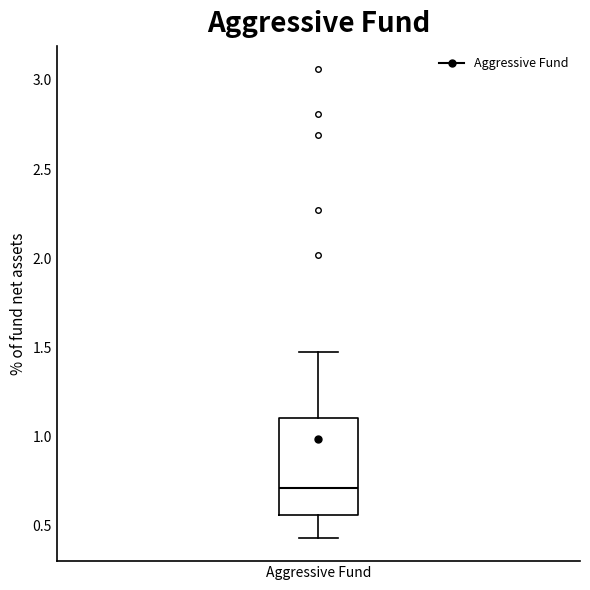

Read this box plot against the y-axis: the position of the median line, the range covered by the box, and the ends of both whiskers. The values are not printed on the chart, so give them approximately, as read against the axis.

median 0.70, box 0.55 to 1.10, whiskers 0.45 to 1.45